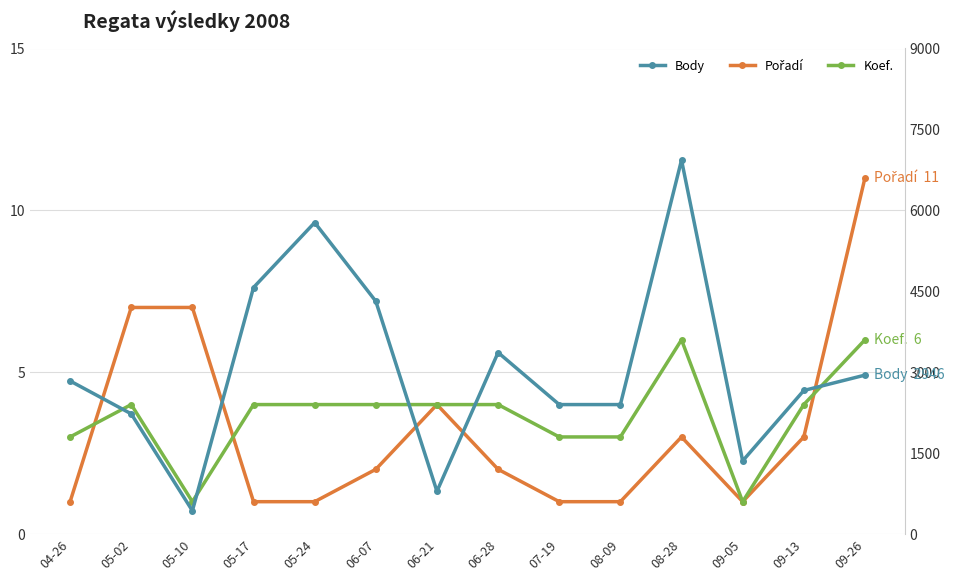

Where is the first local maximum for Body?

05-24